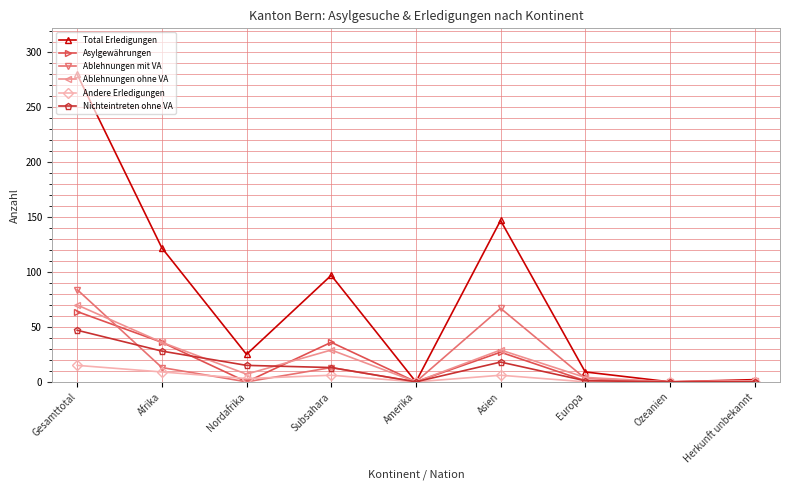

What is the spread (max minus min) of values at Afrika?

113